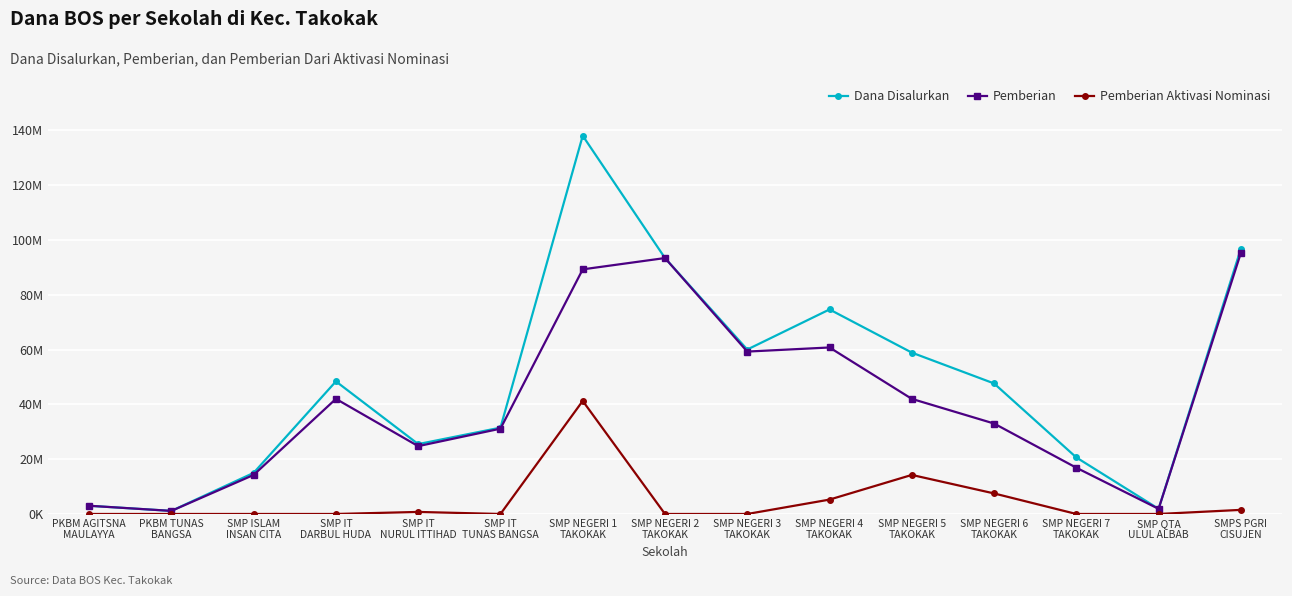

Reading left to right, extract all data points from this chart.

Dana Disalurkan: 3000000	1125000	15000000	48375000	25500000	31500000	138000000	93375000	60000000	74625000	58875000	47625000	20625000	1875000	96750000
Pemberian: 3000000	1125000	14250000	42000000	24750000	31125000	89250000	93375000	59250000	60750000	42000000	33000000	16875000	1875000	95250000
Pemberian Aktivasi Nominasi: 0	0	0	0	750000	0	41250000	0	0	5250000	14250000	7500000	0	0	1500000